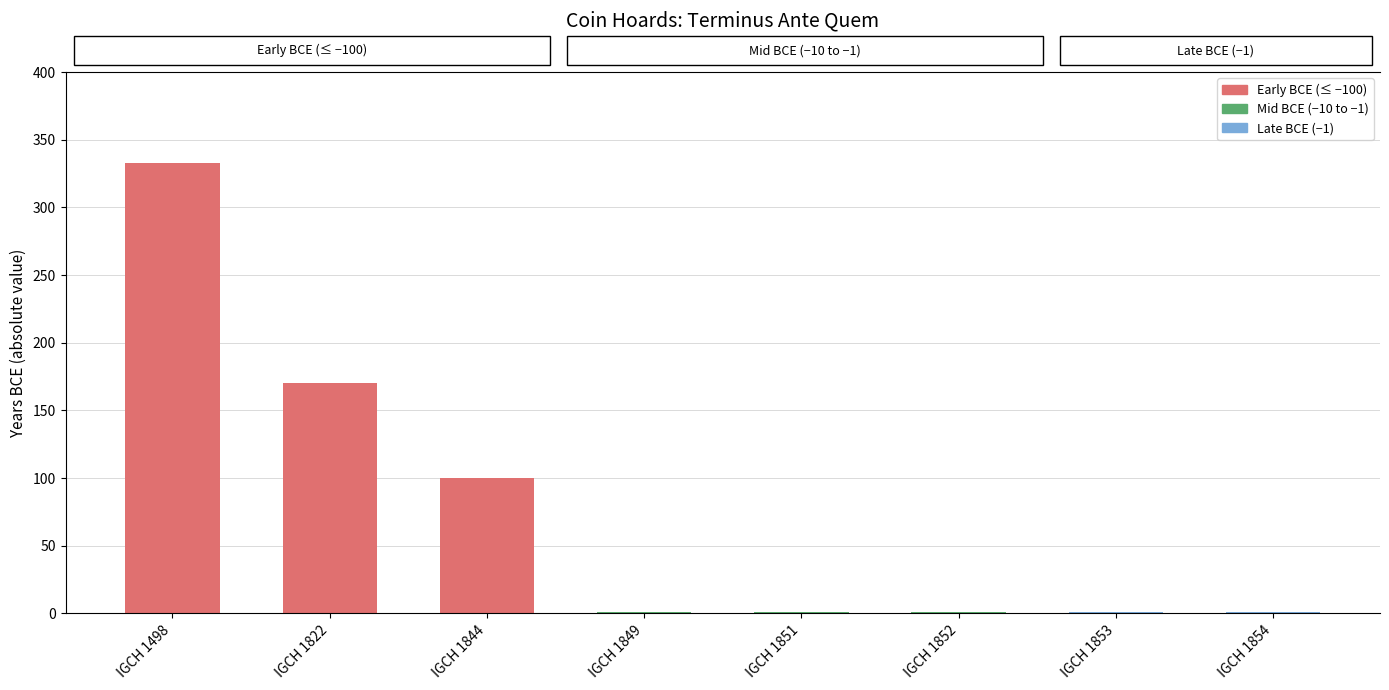

Reading left to right, what are all the values shown in this chart?

IGCH 1498=333	IGCH 1822=170	IGCH 1844=100	IGCH 1849=1	IGCH 1851=1	IGCH 1852=1	IGCH 1853=1	IGCH 1854=1